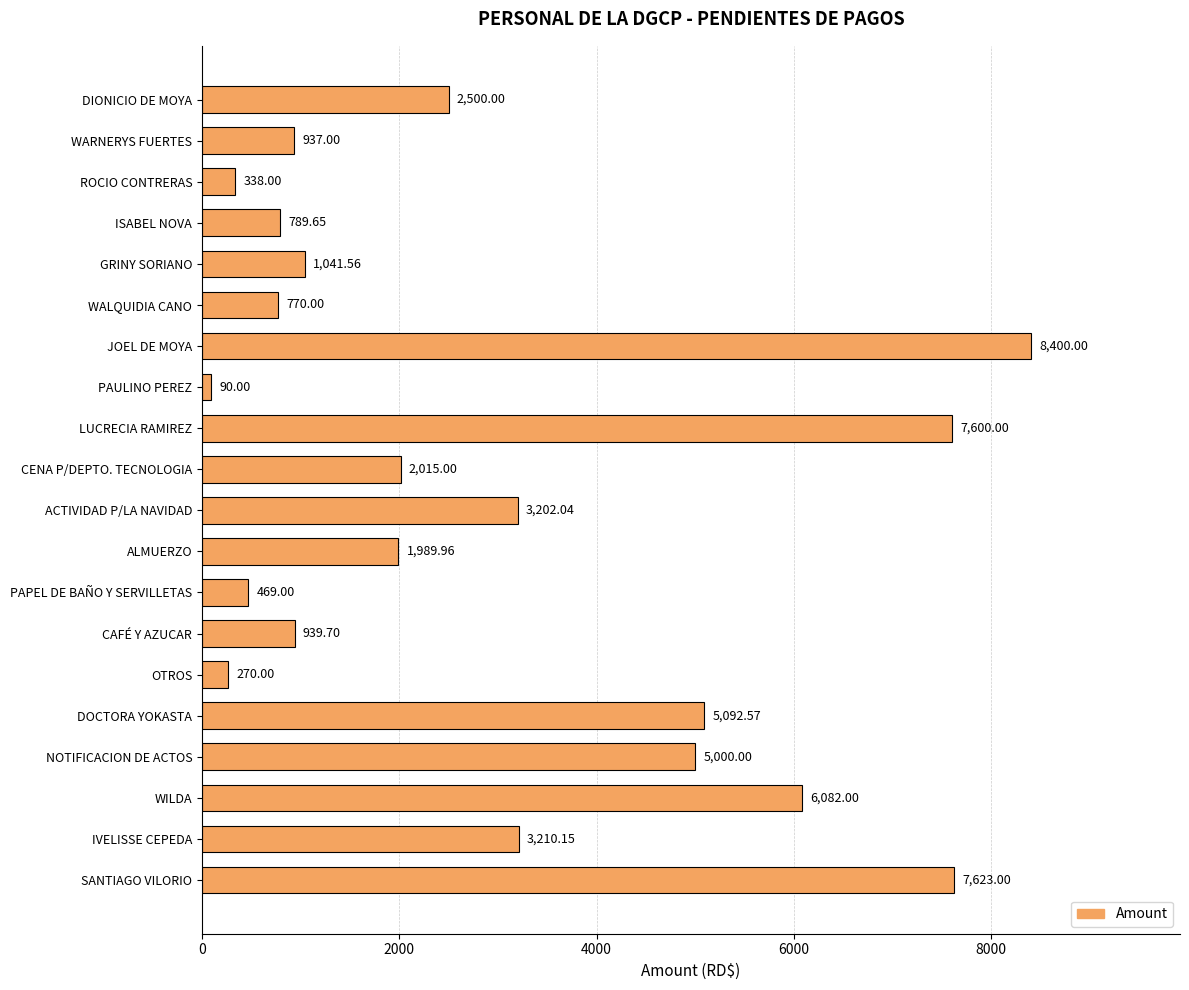

Which label corresponds to the smallest value in the chart?

PAULINO PEREZ